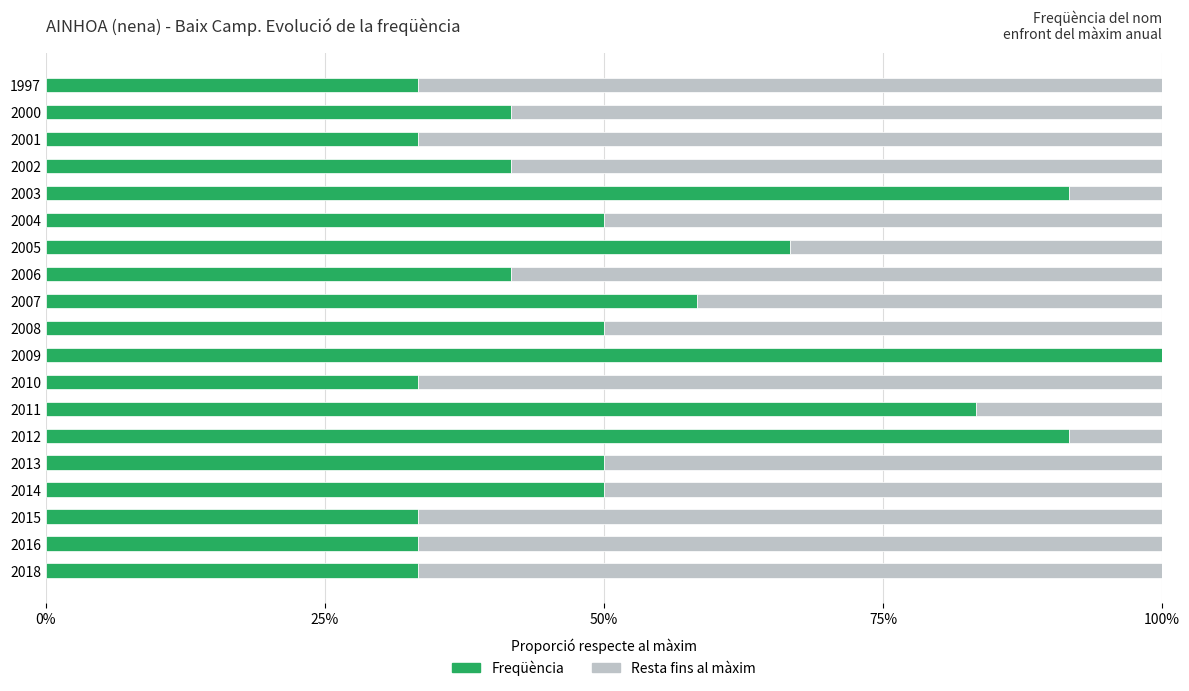

What value does the Freqüència series have at 2011?

83.3